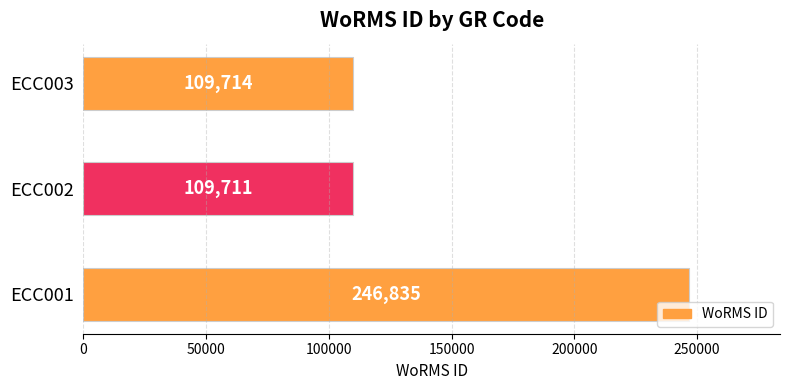

Approximately how many times larger is the value at ECC002 compared to ECC001?

0.4